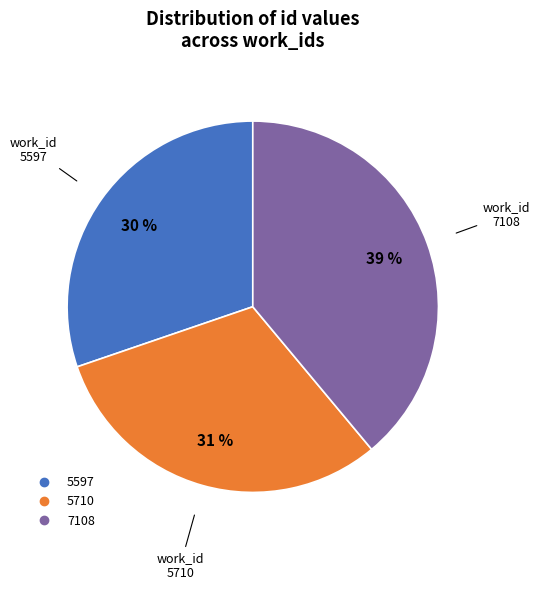

How many slices are in this pie chart?

3